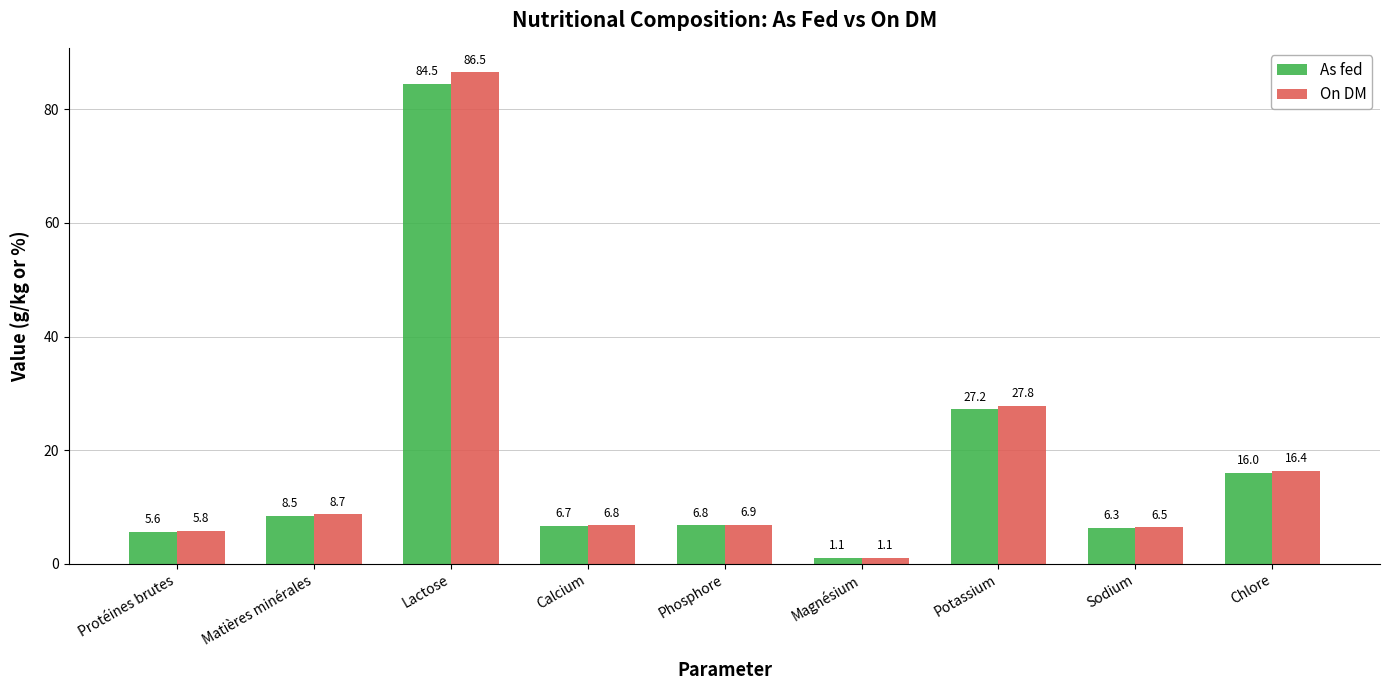

What are all the series names shown in the legend?

As fed, On DM